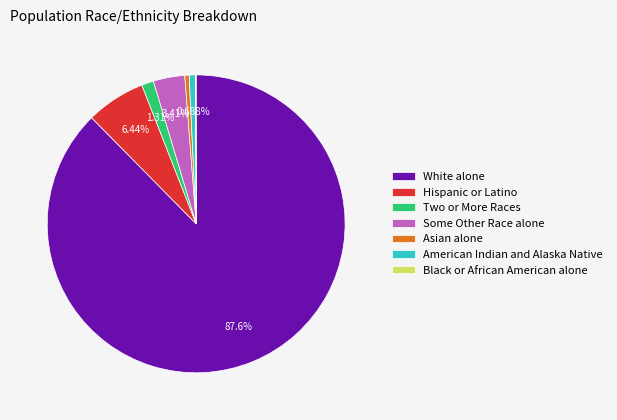

Approximately how many times larger is the value at Hispanic or Latino compared to Two or More Races?

4.9